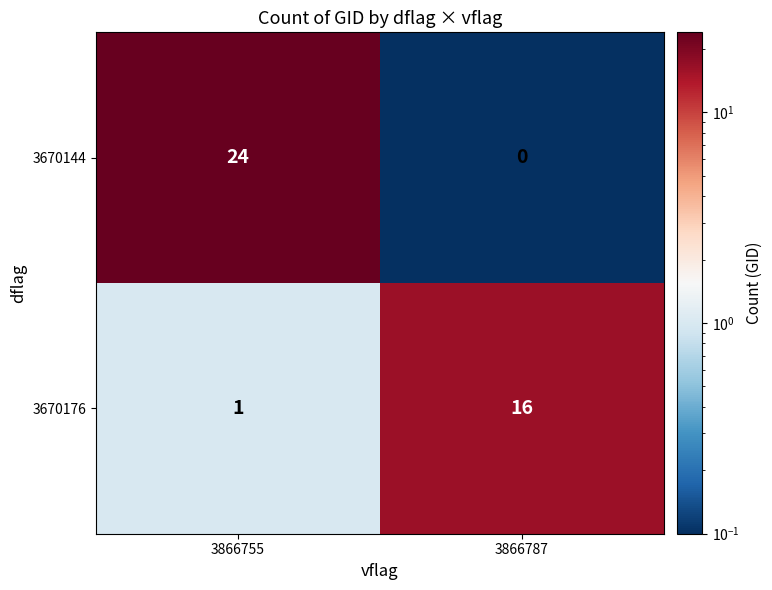

What is the maximum value shown in the chart?

24